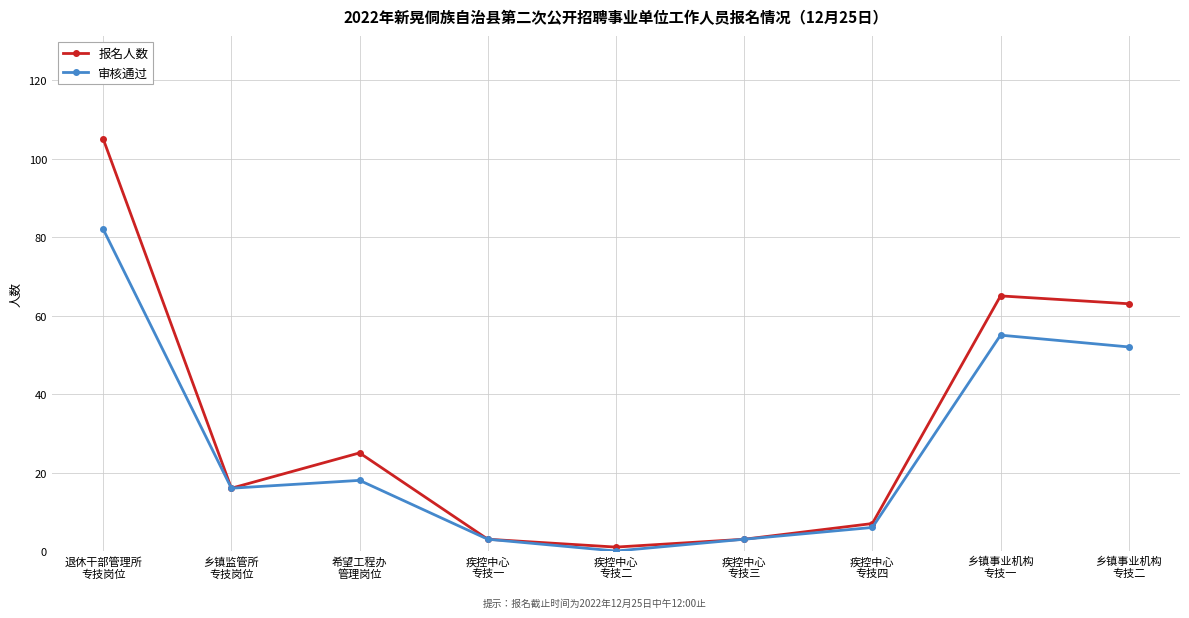

Reading left to right, transcribe all the data shown in this chart.

报名人数: 105	16	25	3	1	3	7	65	63
审核通过: 82	16	18	3	0	3	6	55	52